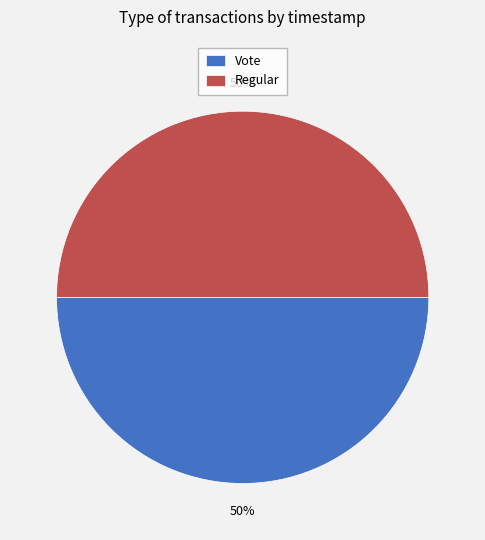

To the nearest percent, what is the combined percentage of Vote and Regular?

100%